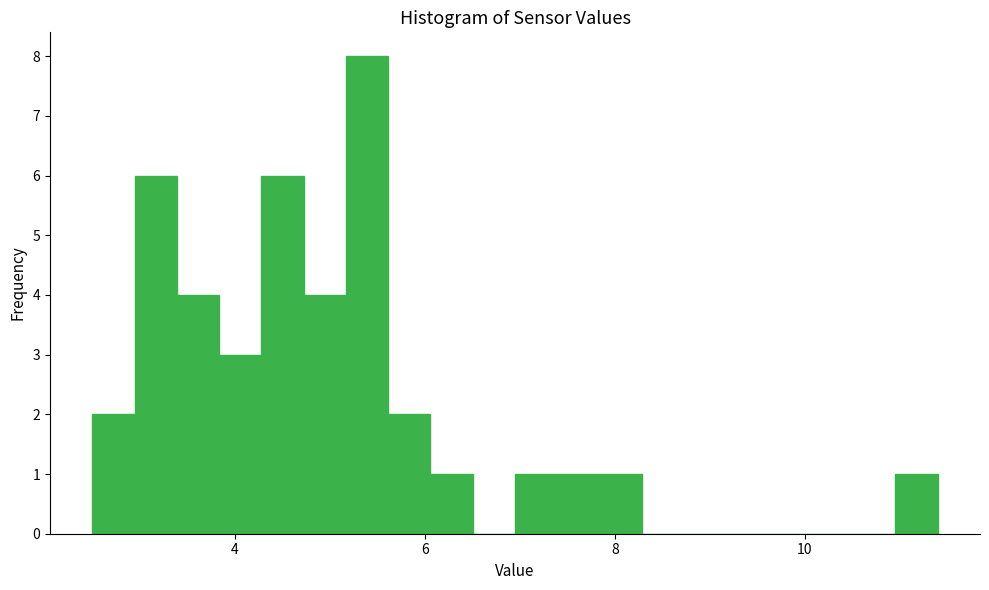

Around what value on the x-axis is the tallest bar? Give the approximate position of its centre, as read against the axis.

5.4